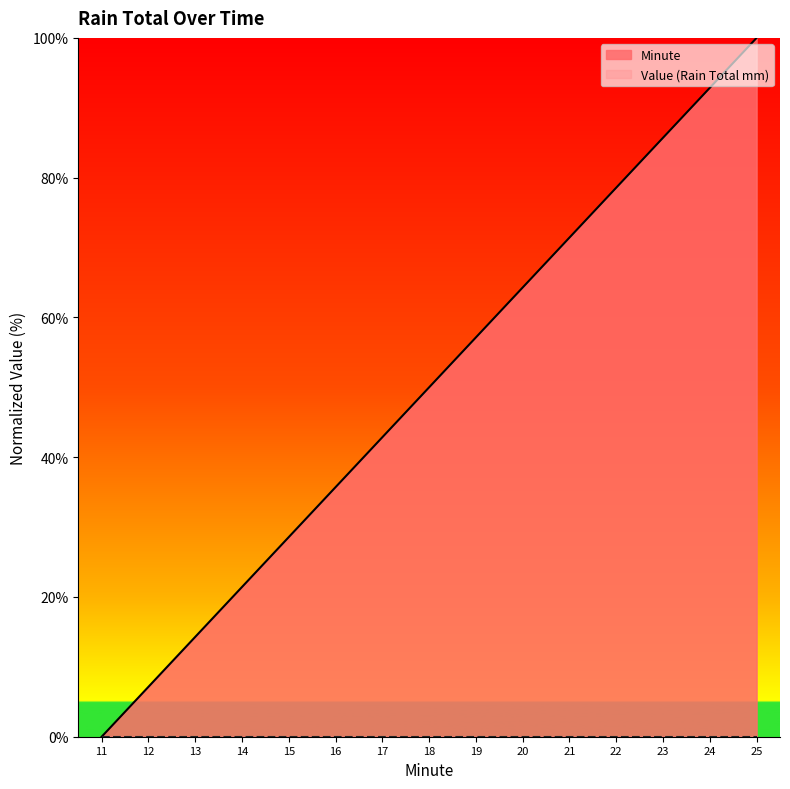

True or false: the data has more than 0 interior local peaks.

False